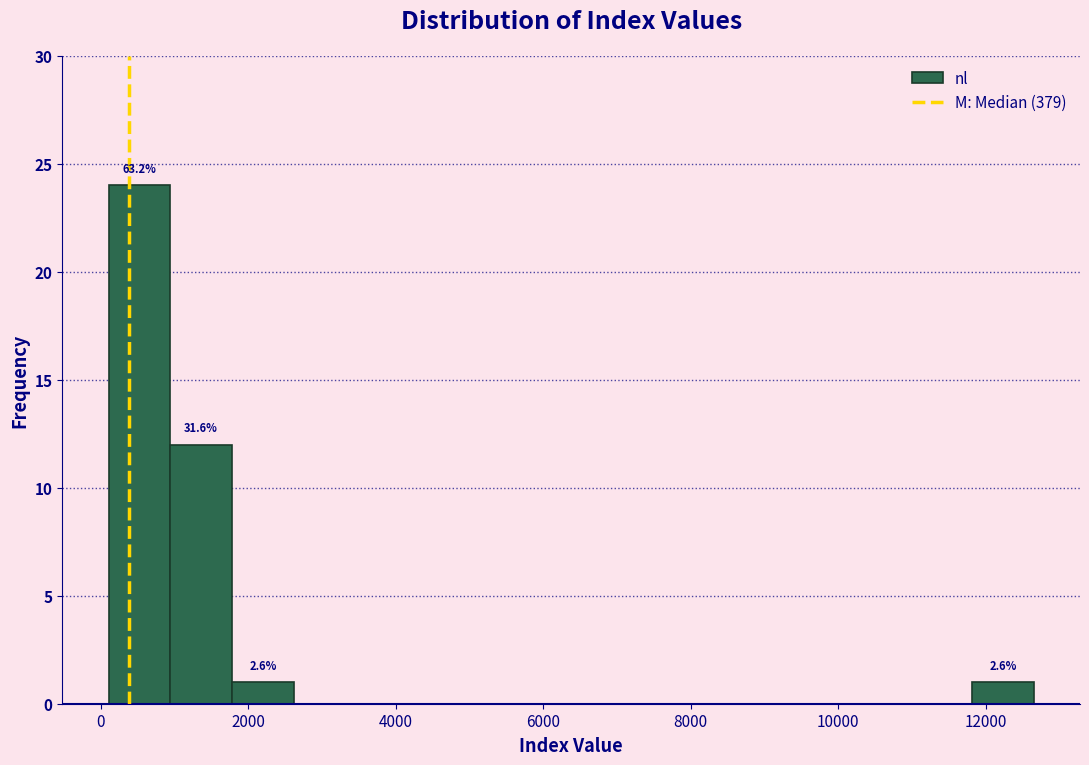

Over which range of the x-axis is the bar tallest?

200 to 1000